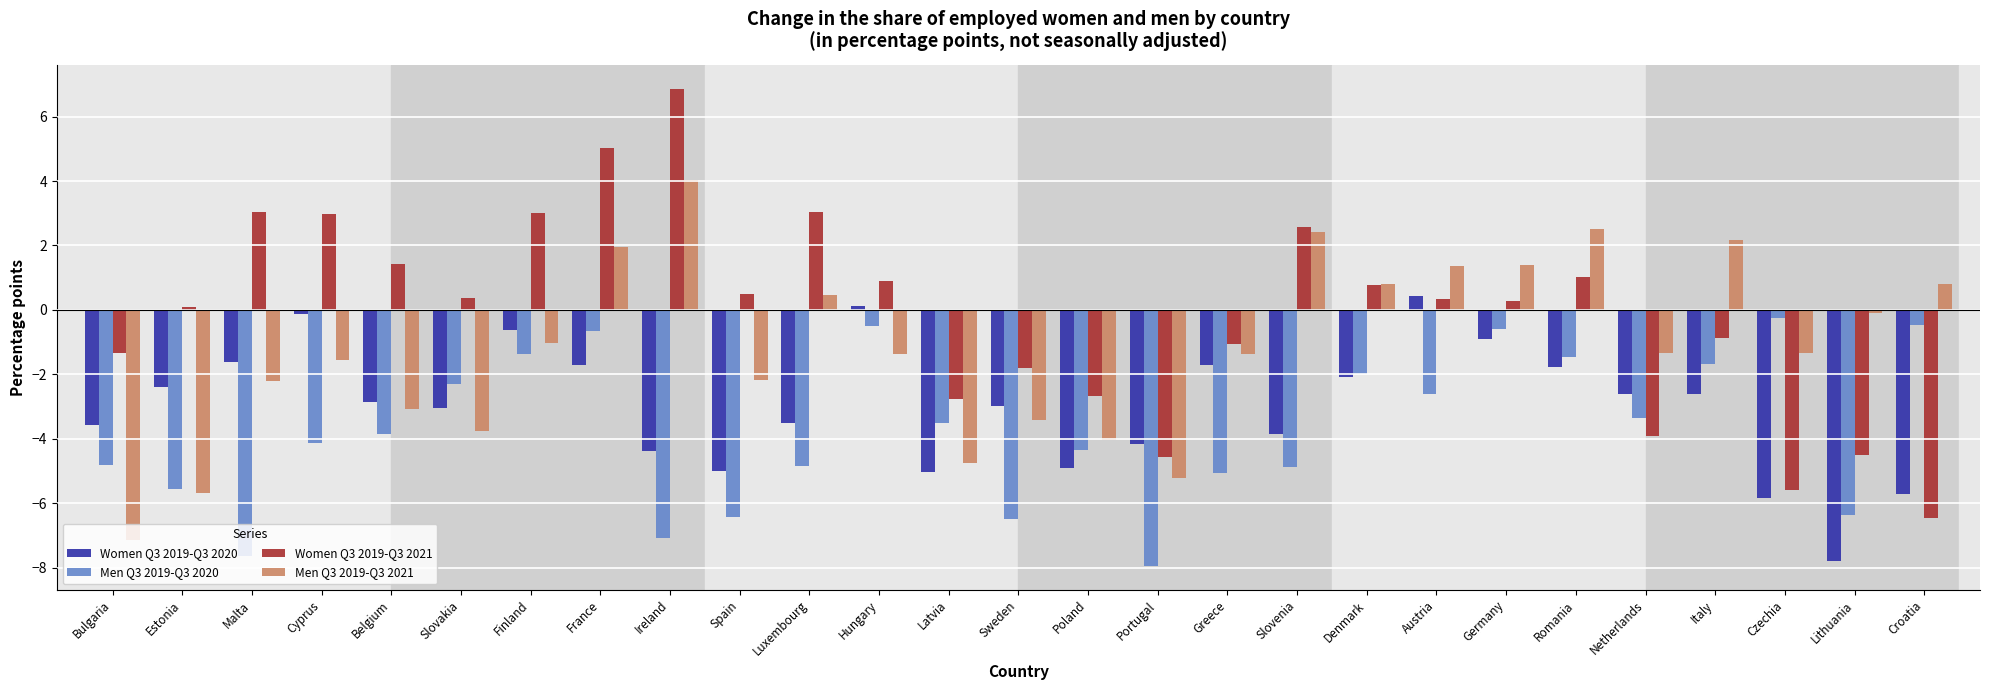

List the series in order of their overall mean, lowest first.

Men Q3 2019-Q3 2020, Women Q3 2019-Q3 2020, Men Q3 2019-Q3 2021, Women Q3 2019-Q3 2021